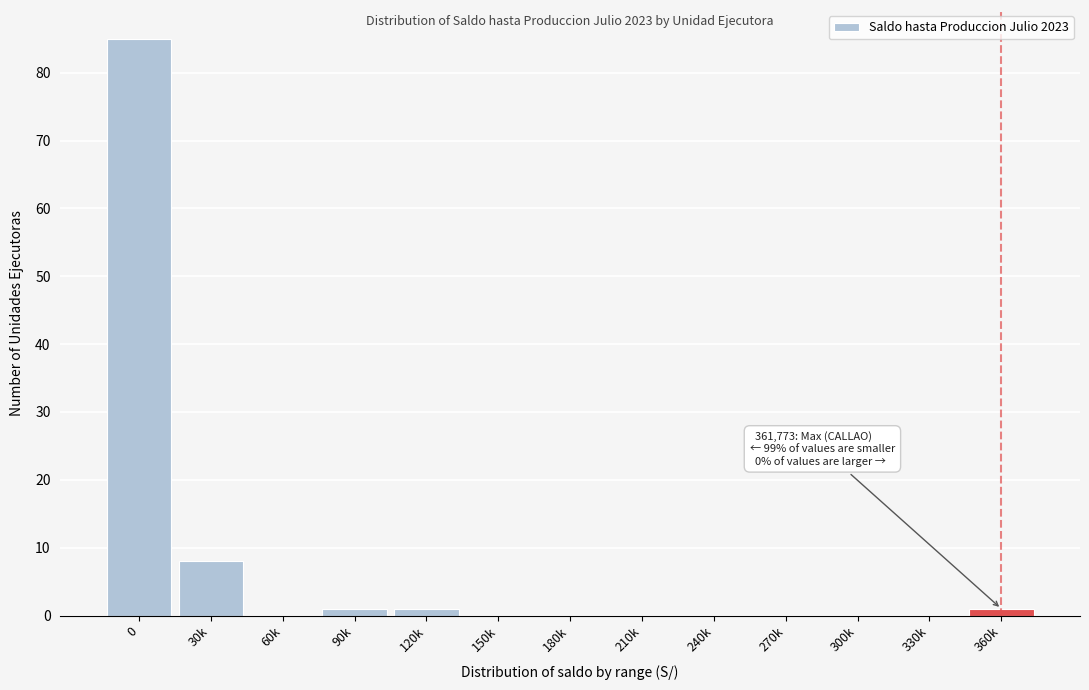

Reading right to left, what are all the values shown in this chart?

360k=1	330k=0	300k=0	270k=0	240k=0	210k=0	180k=0	150k=0	120k=1	90k=1	60k=0	30k=8	0=85